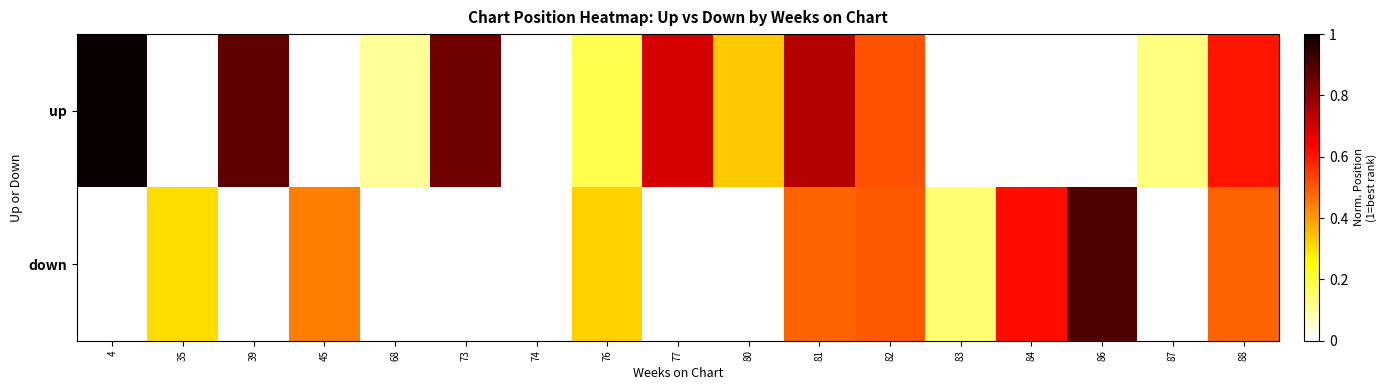

What is the maximum value shown in the chart?

1.0